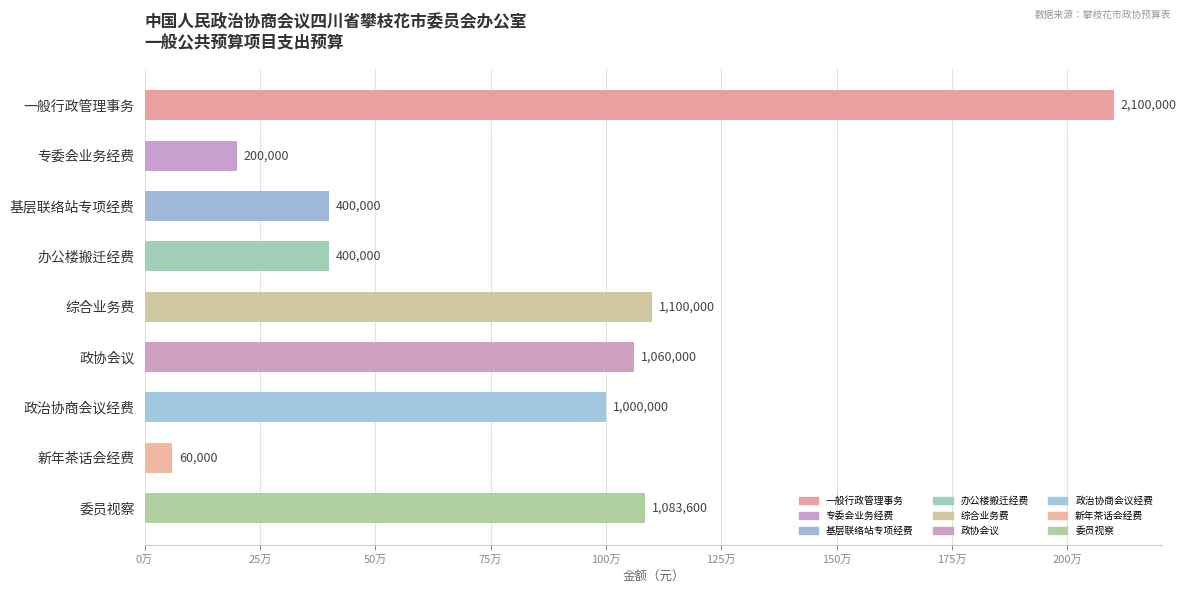

True or false: the data shows 1083600 at 委员视察.

True